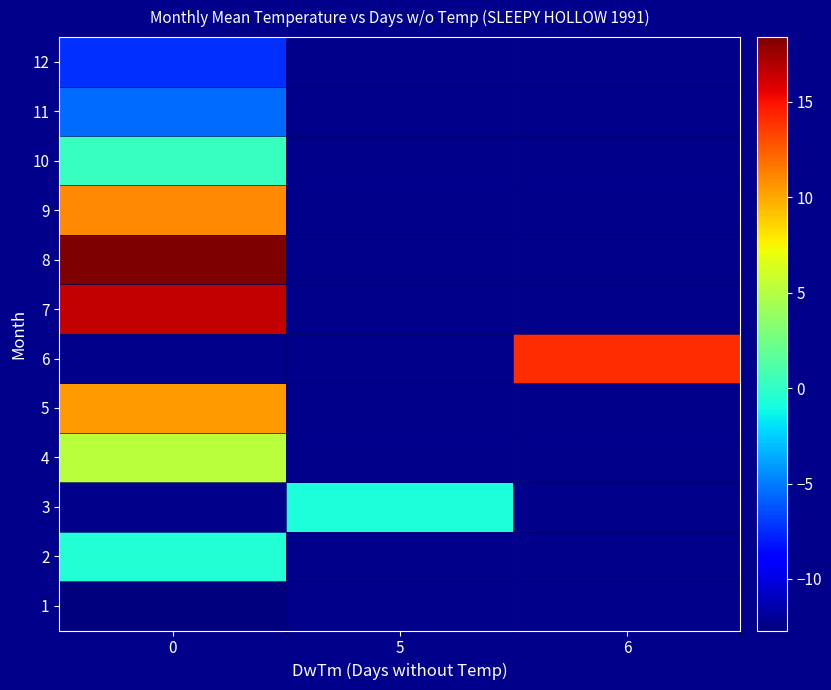

Which has a higher value, 5 or 6?

6